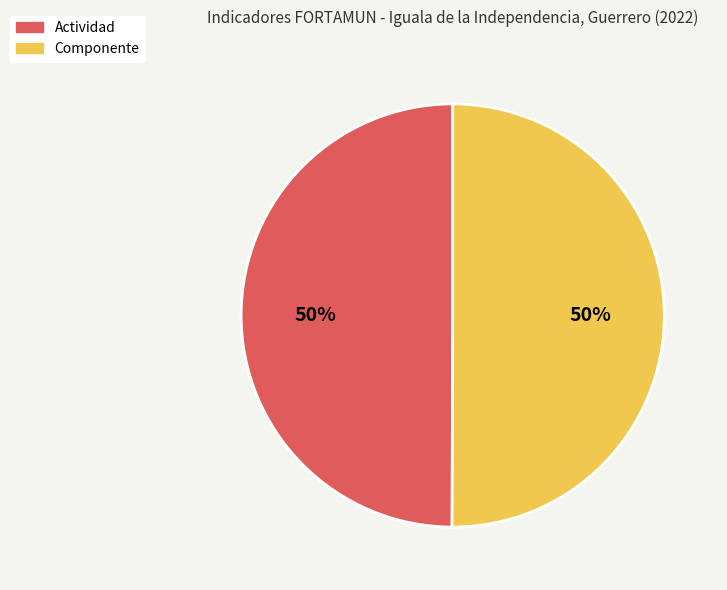

To the nearest percent, what is the combined percentage of Actividad and Componente?

100%